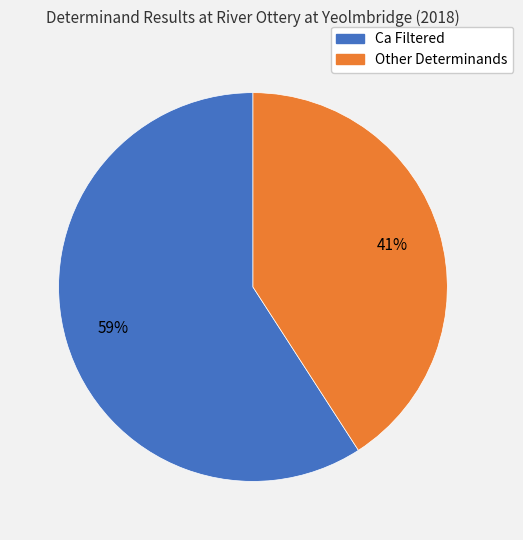

Is there a majority slice in this chart?

Yes